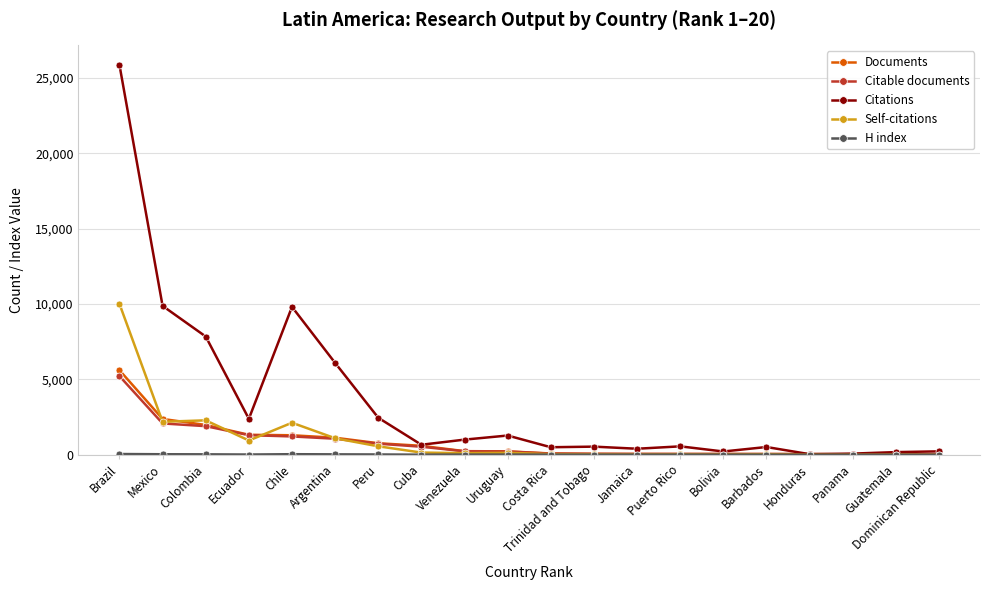

Which category has the highest value in the Citable documents series?

Brazil